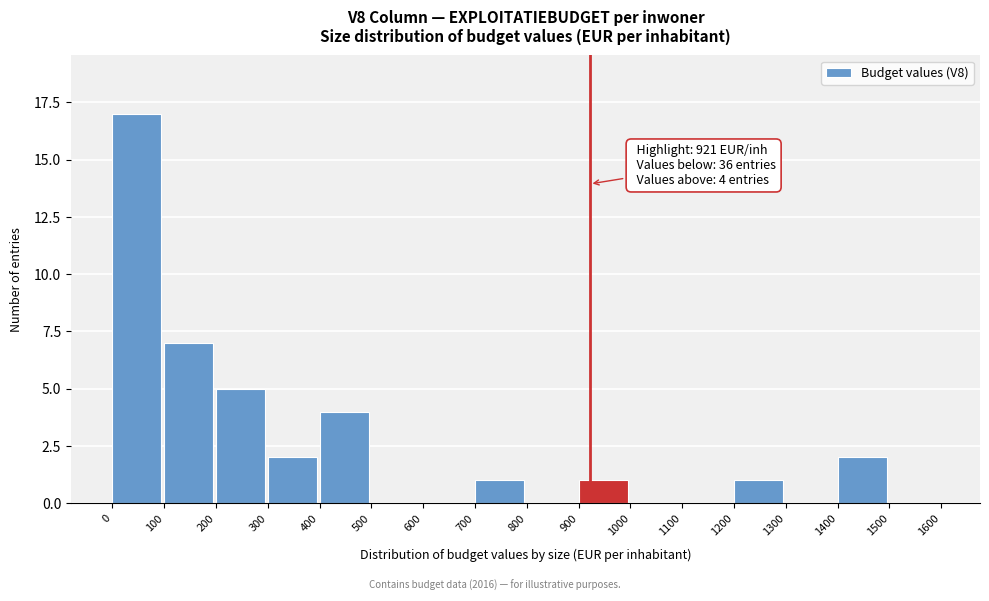

Which range on the x-axis has the tallest bar?

0 to 100